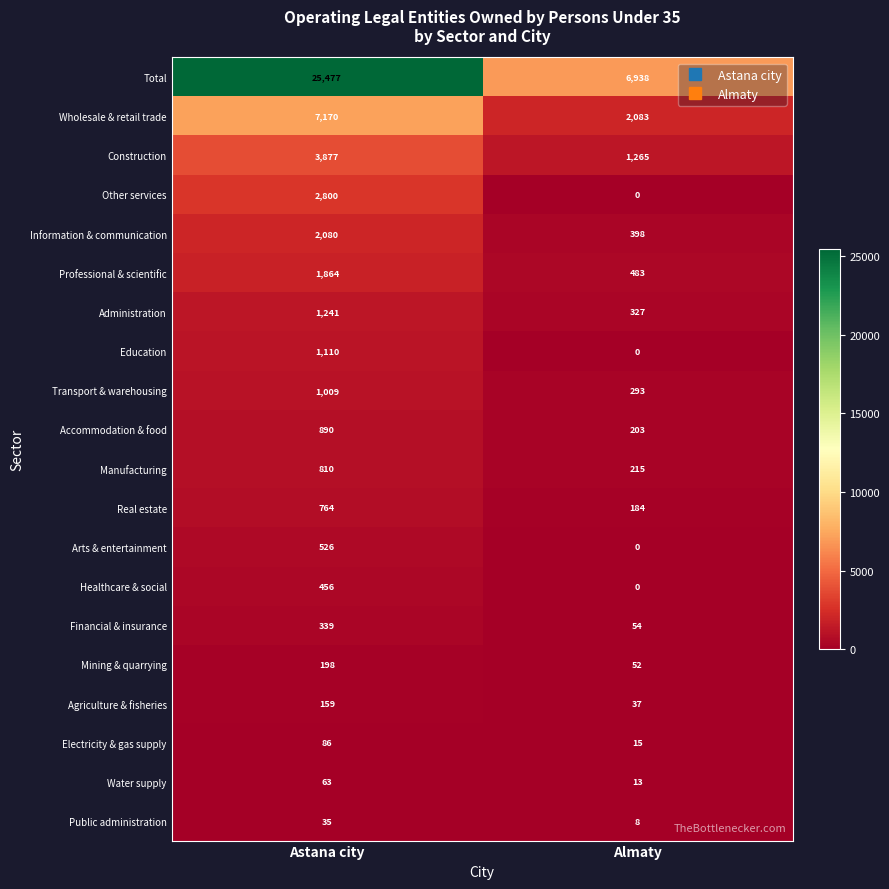

What is the lowest value of the Administration series?

327